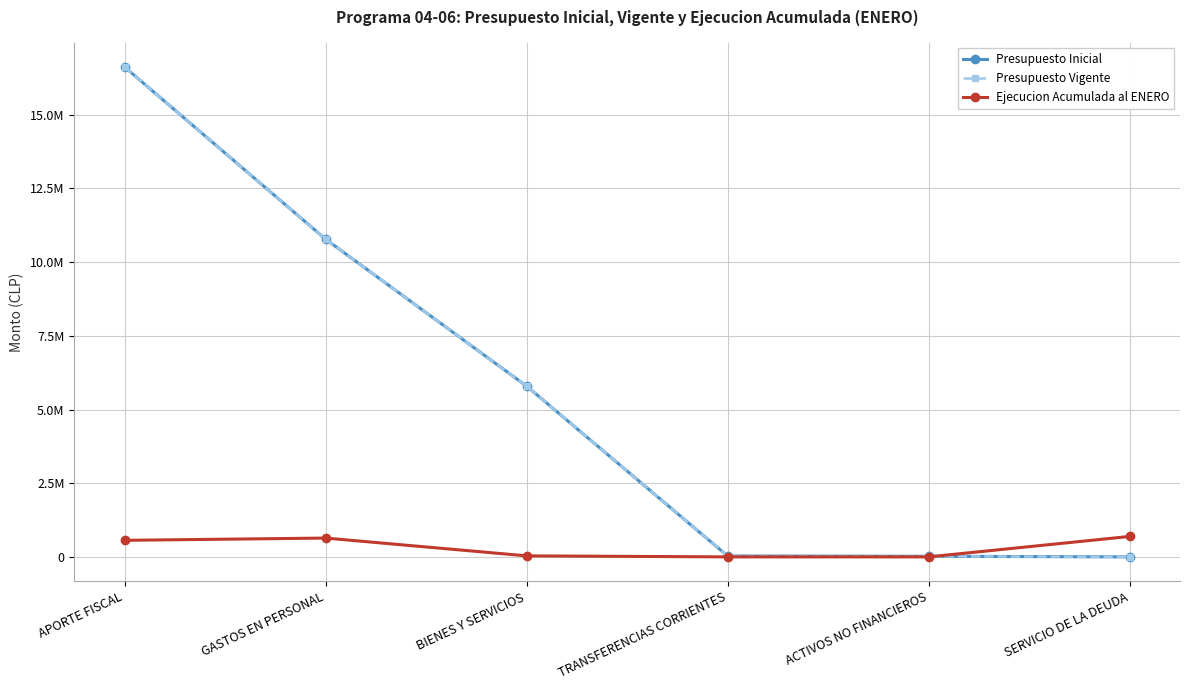

How many series are shown in this chart?

3